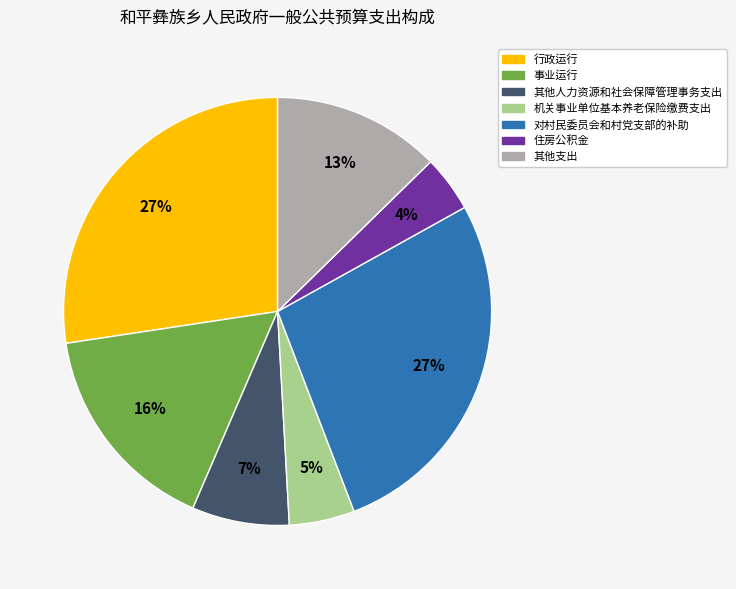

To the nearest percent, what is the average slice percentage?

14%